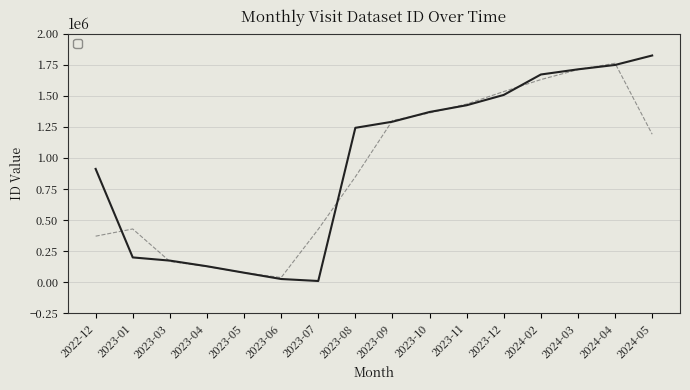

The chart shows a value of 3204493 at 2024-05. True or false?

False